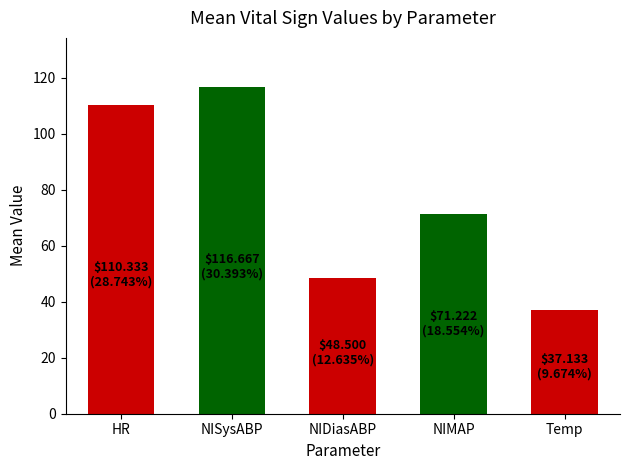

Reading right to left, extract all data points from this chart.

Temp=37.1	NIMAP=71.2	NIDiasABP=48.5	NISysABP=116.7	HR=110.3